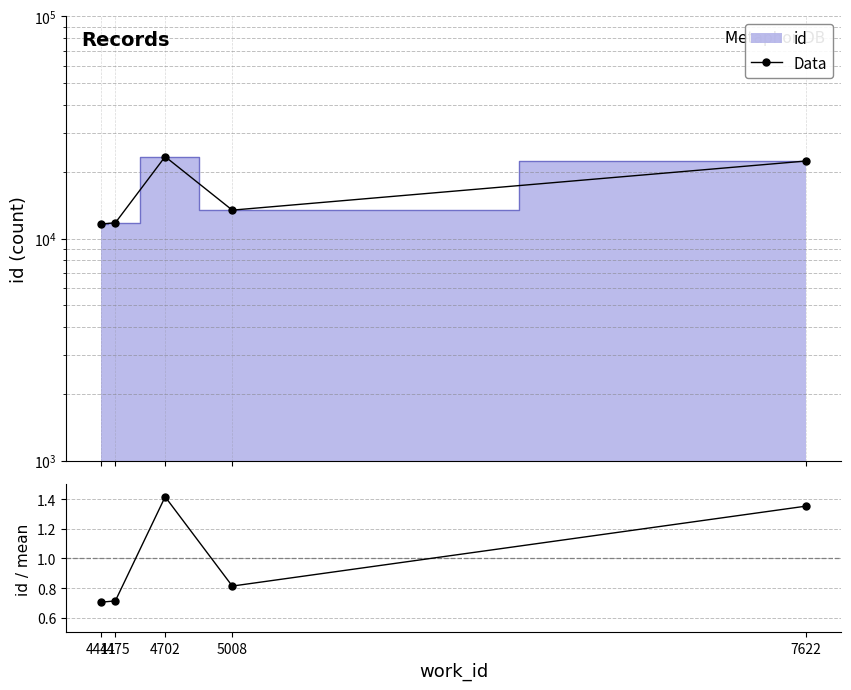

Where is id/mean nearest to the value 1?

5008